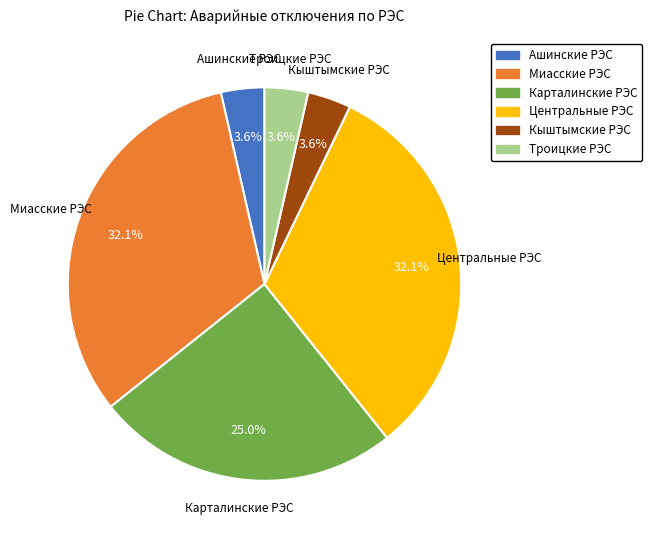

Which has a higher value, Ашинские РЭС or Центральные РЭС?

Центральные РЭС